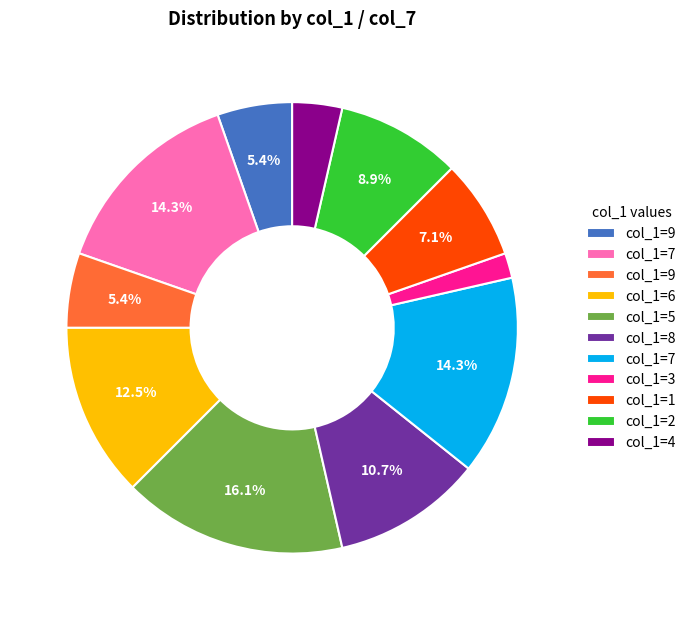

To the nearest percent, what is the average slice percentage?

9%